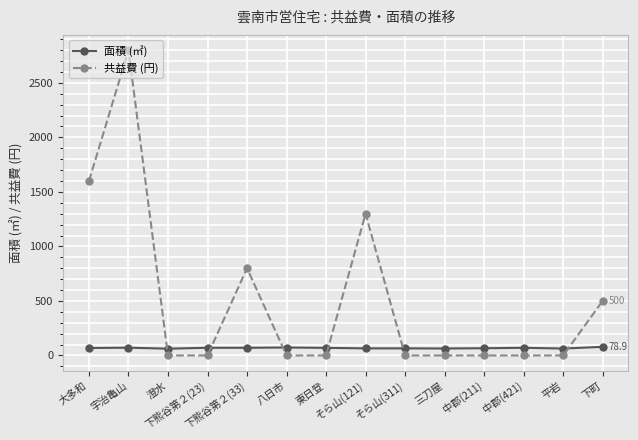

What is the value of the 共益費 (円) point at the 8th from the left?

1300.0